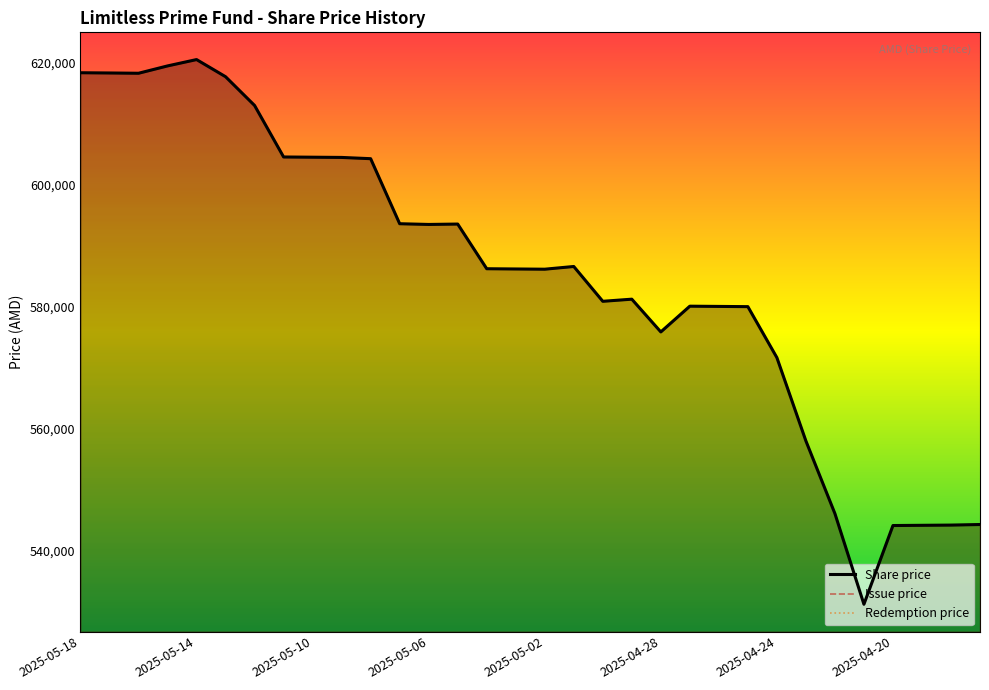

True or false: Issue price and Share price cross at least once.

False